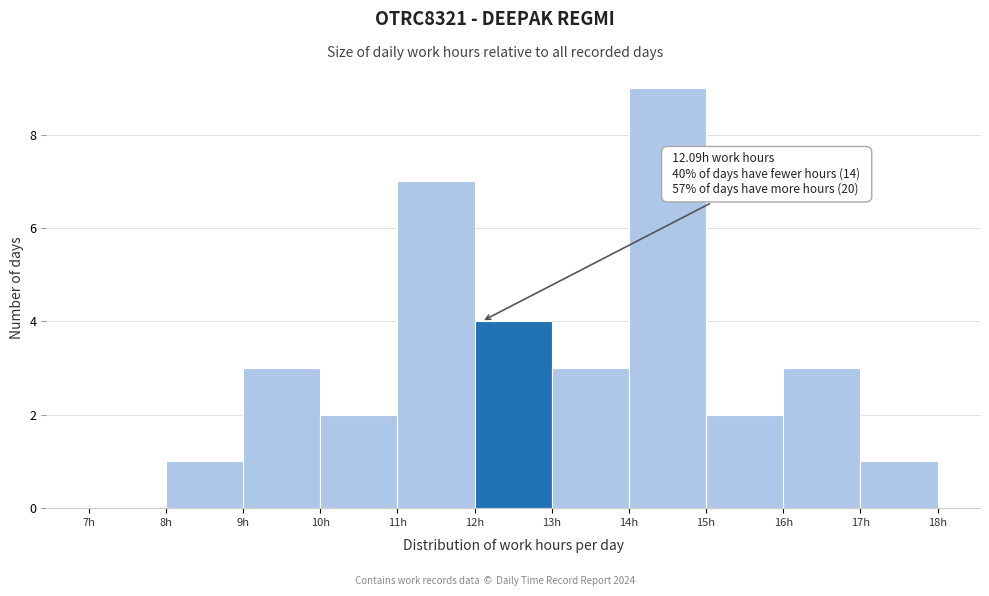

Which range on the x-axis has the tallest bar?

14 to 15